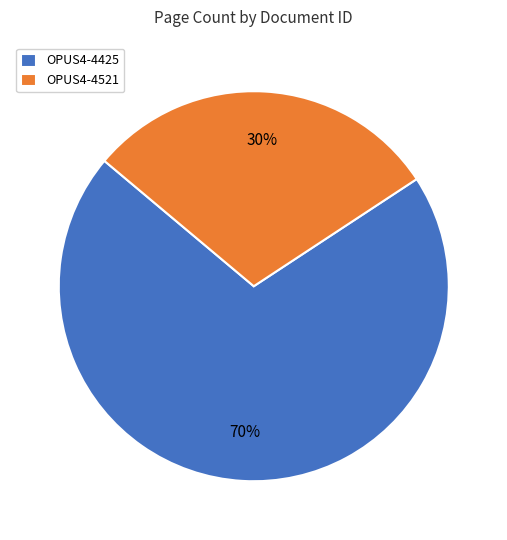

Approximately how many times larger is the value at OPUS4-4521 compared to OPUS4-4425?

0.4